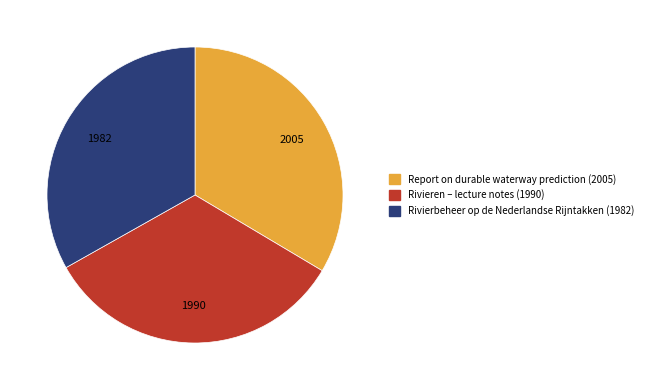

How many slices are in this pie chart?

3